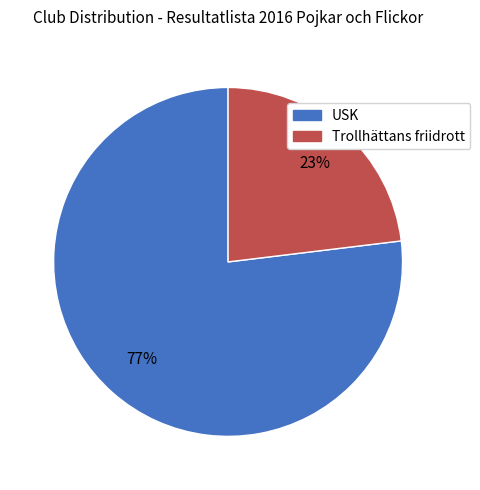

What percentage is the Trollhättans friidrott slice, to the nearest percent?

23%